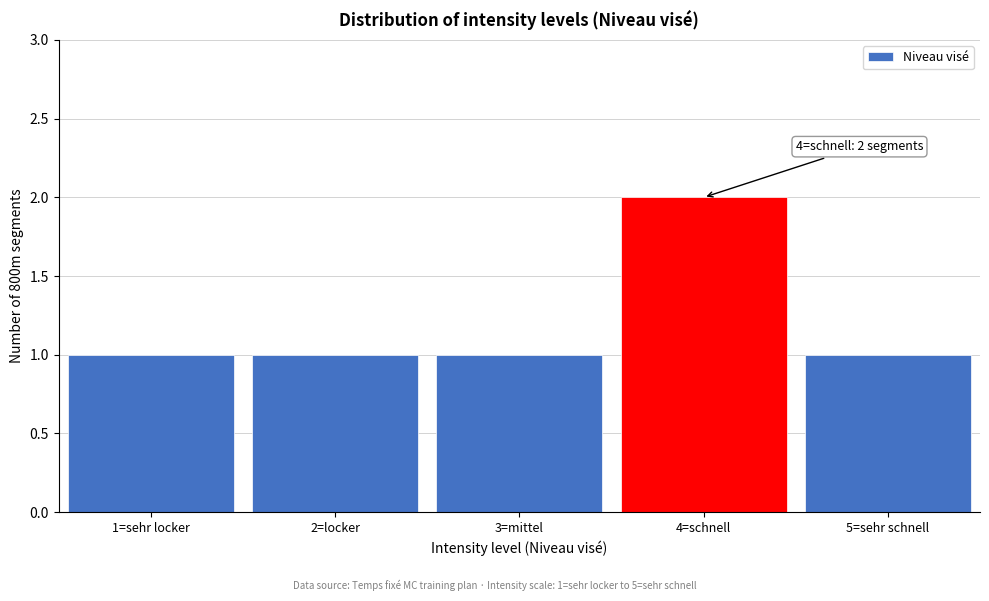

Reading right to left, what are all the values shown in this chart?

5=sehr schnell=1	4=schnell=2	3=mittel=1	2=locker=1	1=sehr locker=1